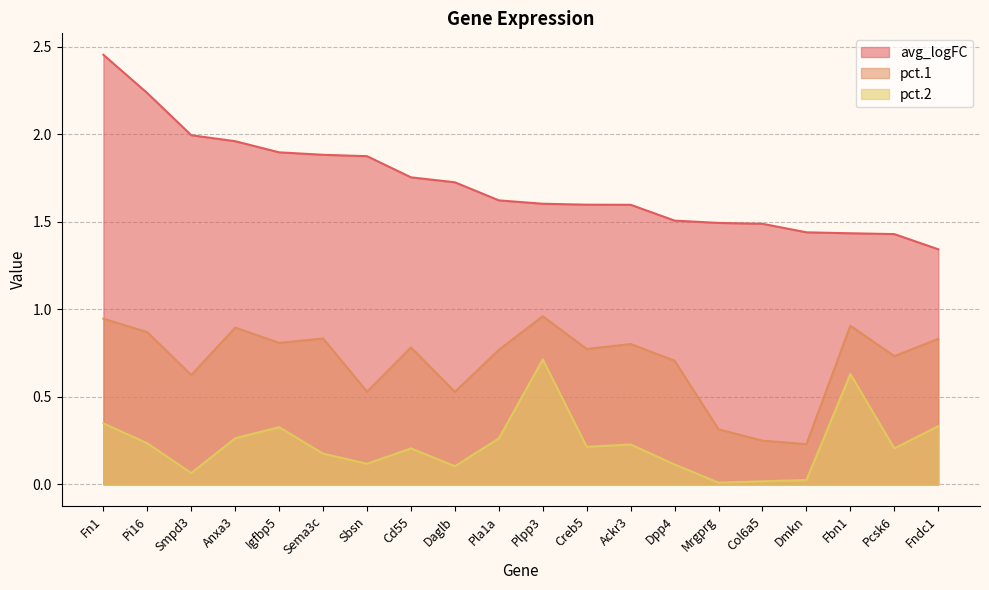

What is the spread (max minus min) of values at Anxa3?

1.7